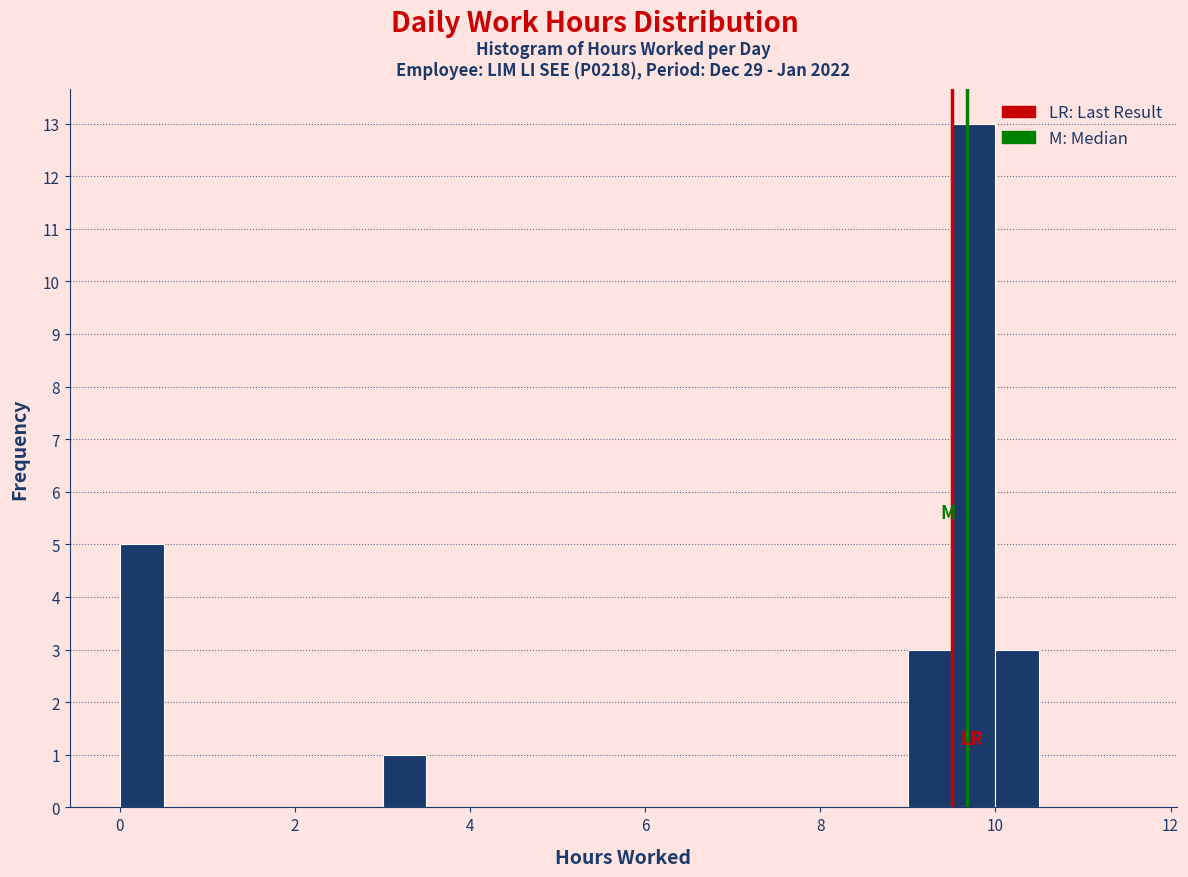

Read against the x-axis, roughly where is the centre of the tallest bar?

9.8